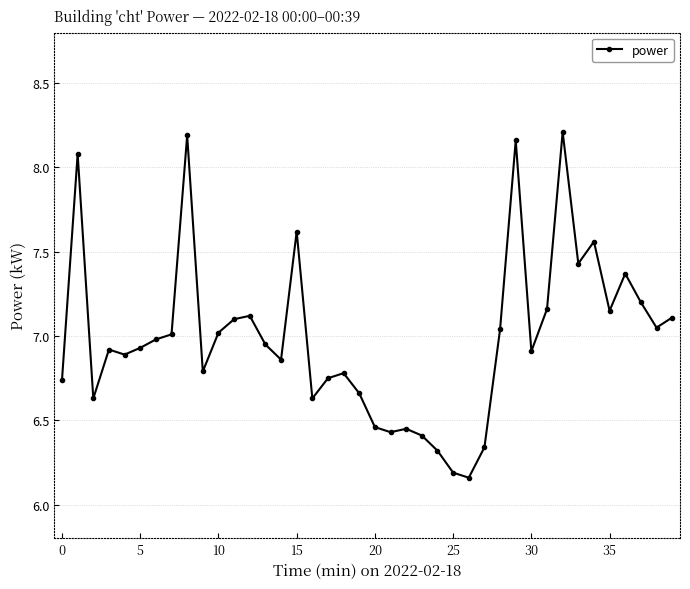

What is the value of the 24th point from the left?

6.4